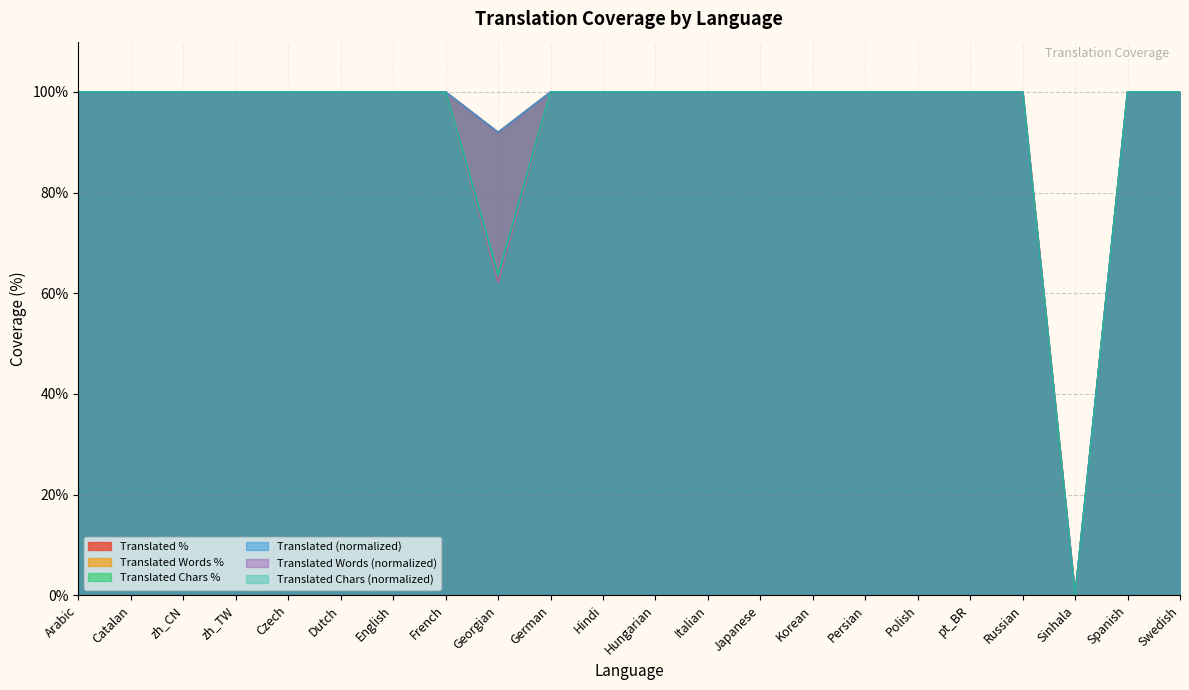

True or false: translated_words_percent and translated_chars cross at least once.

False